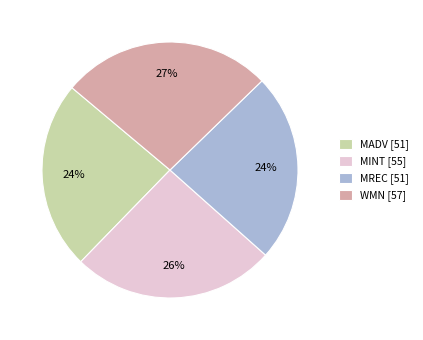

True or false: WMN accounts for 27% of the total.

True